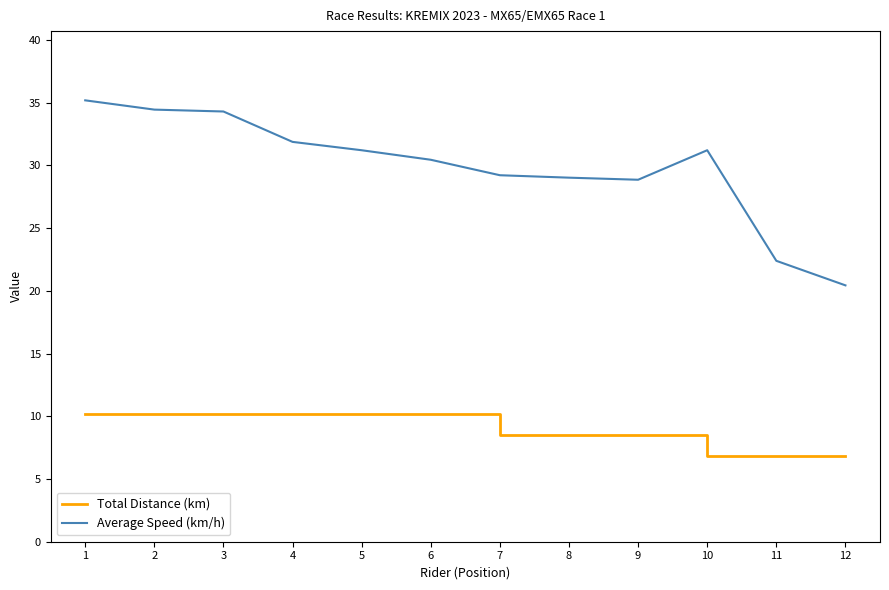

At which category is the sum across all series the highest?

1